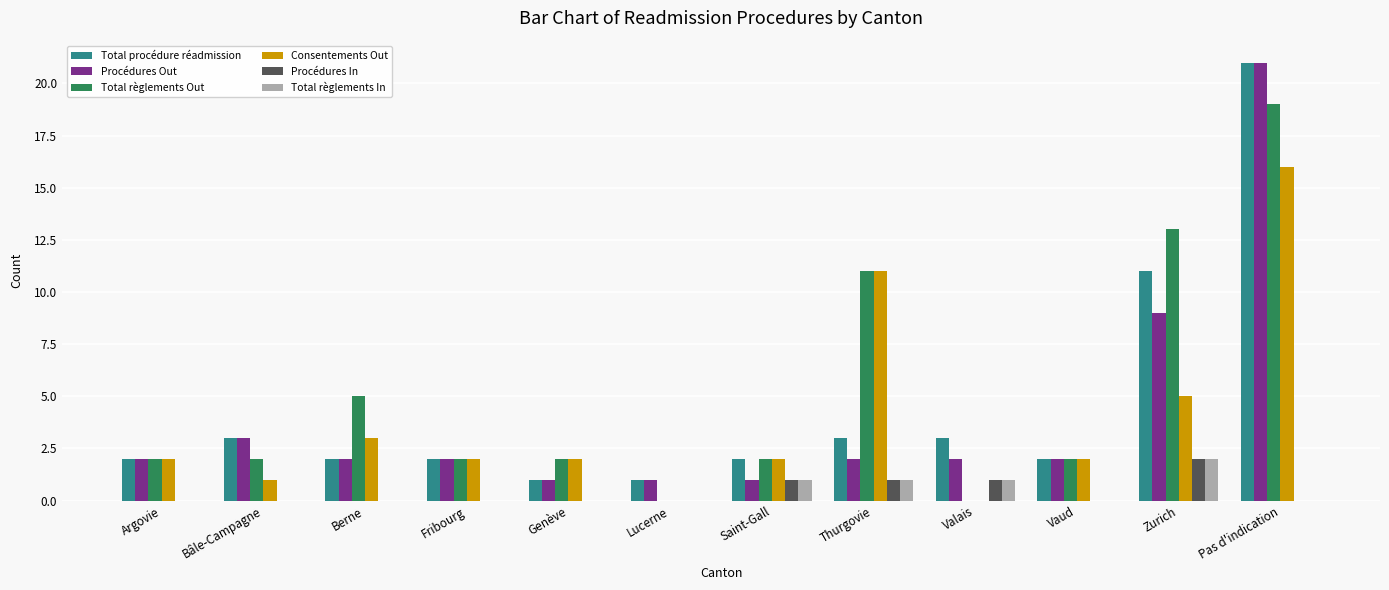

Does the chart contain stacked bars?

No